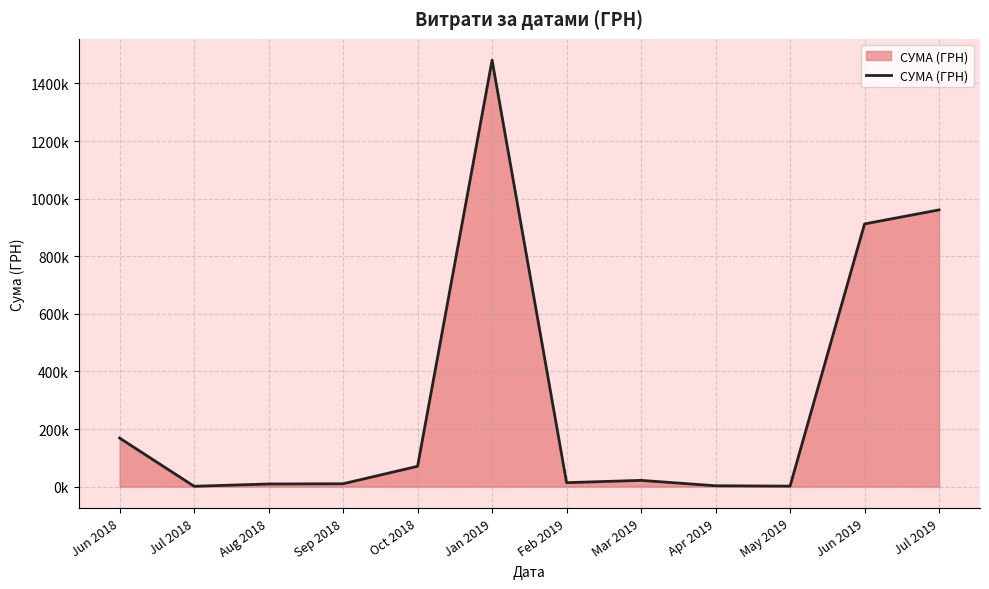

What is the label of the 12th point from the left?

Jul 2019